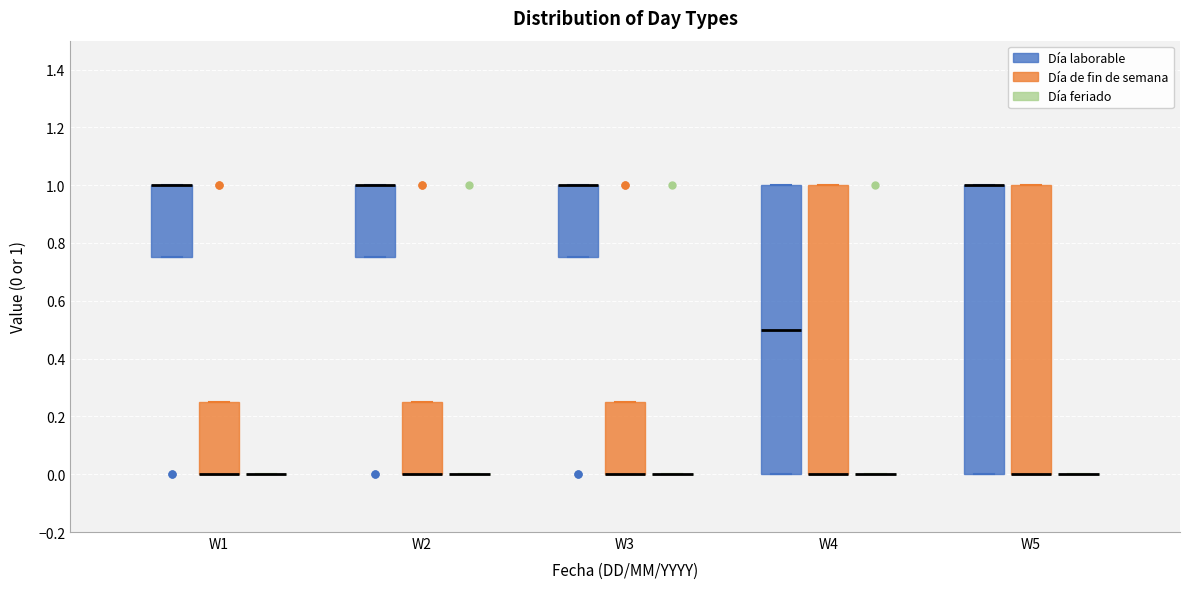

Reading left to right, read every box against the y-axis: the position of its median line, the range the box covers, and the ends of its whiskers. The values are not printed on the chart, so give them approximately, as read against the axis.

W1 (Día laborable): median 1.00 (drawn on the box's upper edge), box 0.76 to 1.00, whiskers 0.76 to 1.00
W1 (Día de fin de semana): median 0.00 (drawn on the box's lower edge), box 0.00 to 0.26, whiskers 0.00 to 0.26
W1 (Día feriado): box collapsed to a line at 0.00, whiskers 0.00 to 0.00
W2 (Día laborable): median 1.00 (drawn on the box's upper edge), box 0.76 to 1.00, whiskers 0.76 to 1.00
W2 (Día de fin de semana): median 0.00 (drawn on the box's lower edge), box 0.00 to 0.26, whiskers 0.00 to 0.26
W2 (Día feriado): box collapsed to a line at 0.00, whiskers 0.00 to 0.00
W3 (Día laborable): median 1.00 (drawn on the box's upper edge), box 0.76 to 1.00, whiskers 0.76 to 1.00
W3 (Día de fin de semana): median 0.00 (drawn on the box's lower edge), box 0.00 to 0.26, whiskers 0.00 to 0.26
W3 (Día feriado): box collapsed to a line at 0.00, whiskers 0.00 to 0.00
W4 (Día laborable): median 0.50, box 0.00 to 1.00, whiskers 0.00 to 1.00
W4 (Día de fin de semana): median 0.00 (drawn on the box's lower edge), box 0.00 to 1.00, whiskers 0.00 to 1.00
W4 (Día feriado): box collapsed to a line at 0.00, whiskers 0.00 to 0.00
W5 (Día laborable): median 1.00 (drawn on the box's upper edge), box 0.00 to 1.00, whiskers 0.00 to 1.00
W5 (Día de fin de semana): median 0.00 (drawn on the box's lower edge), box 0.00 to 1.00, whiskers 0.00 to 1.00
W5 (Día feriado): box collapsed to a line at 0.00, whiskers 0.00 to 0.00